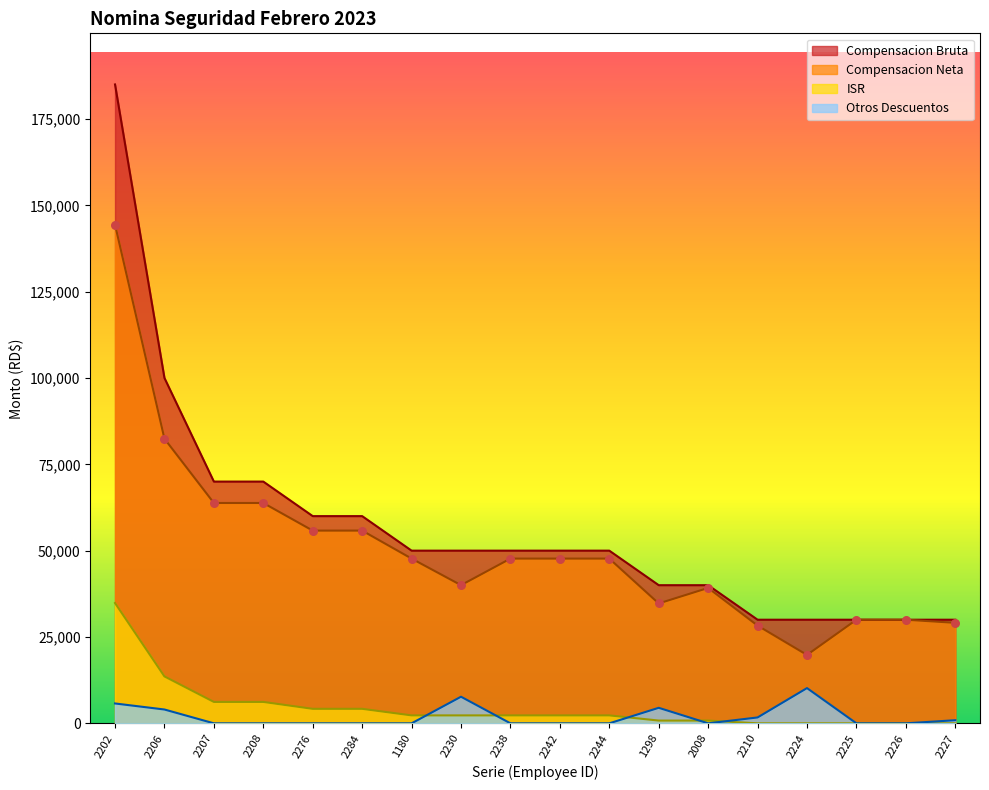

Which series contains the highest Y value?

Compensacion Bruta